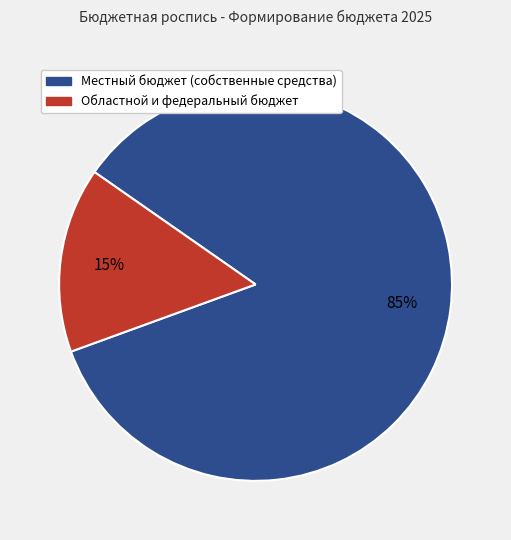

To the nearest percent, what is the difference between the Областной и федеральный бюджет and Местный бюджет (собственные средства) slice percentages?

70%